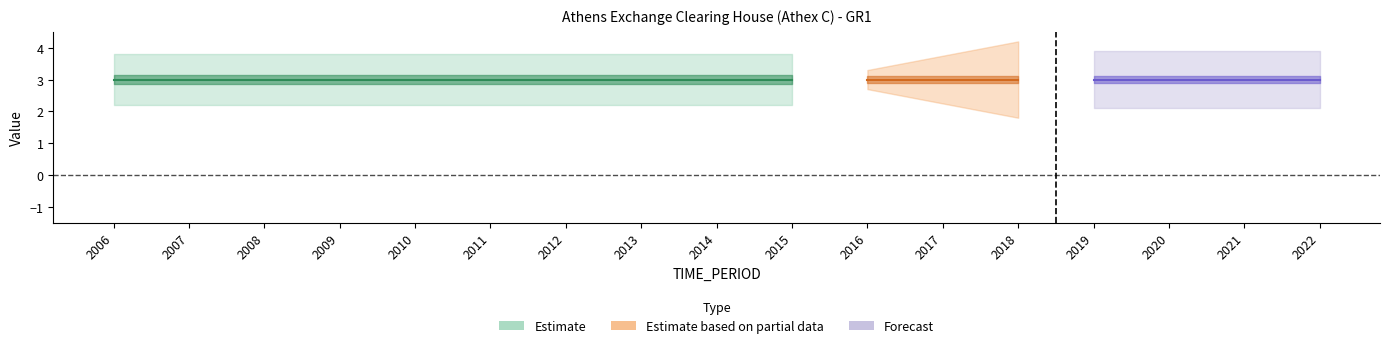

True or false: UNIT_MULT and DECIMALS intersect in this chart.

False